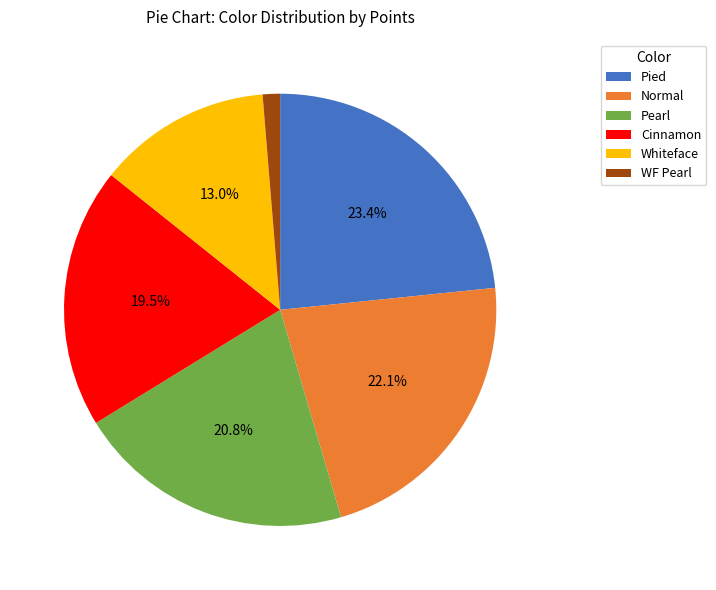

Rank the categories by value from lowest to highest.

WF Pearl, Whiteface, Cinnamon, Pearl, Normal, Pied